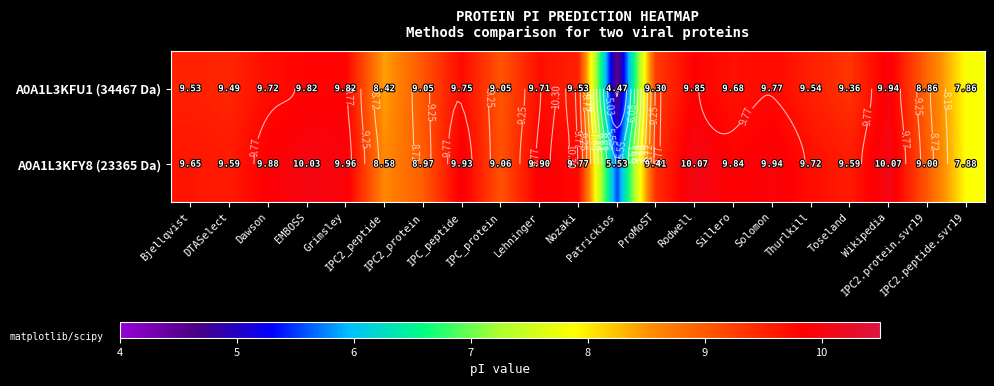

True or false: A0A1L3KFY8 (23365 Da) has a value of 3.7 at Toseland.

False